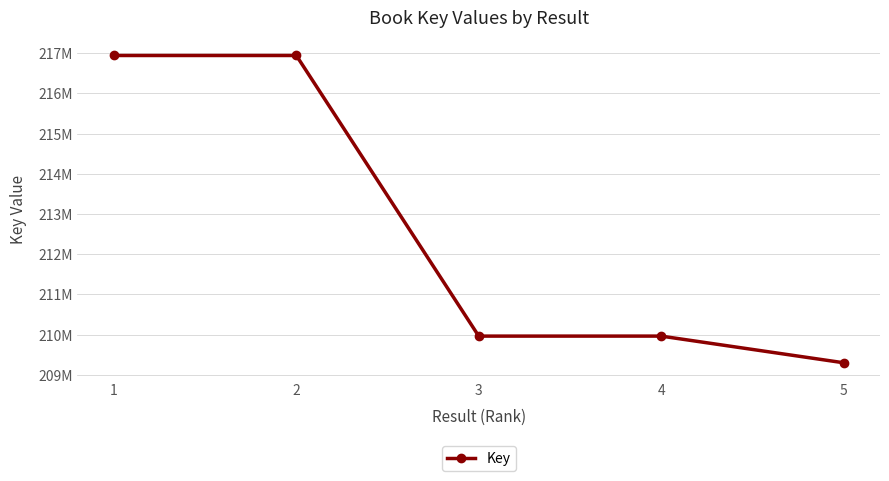

True or false: there are more than 2 points higher than both neighbors.

False